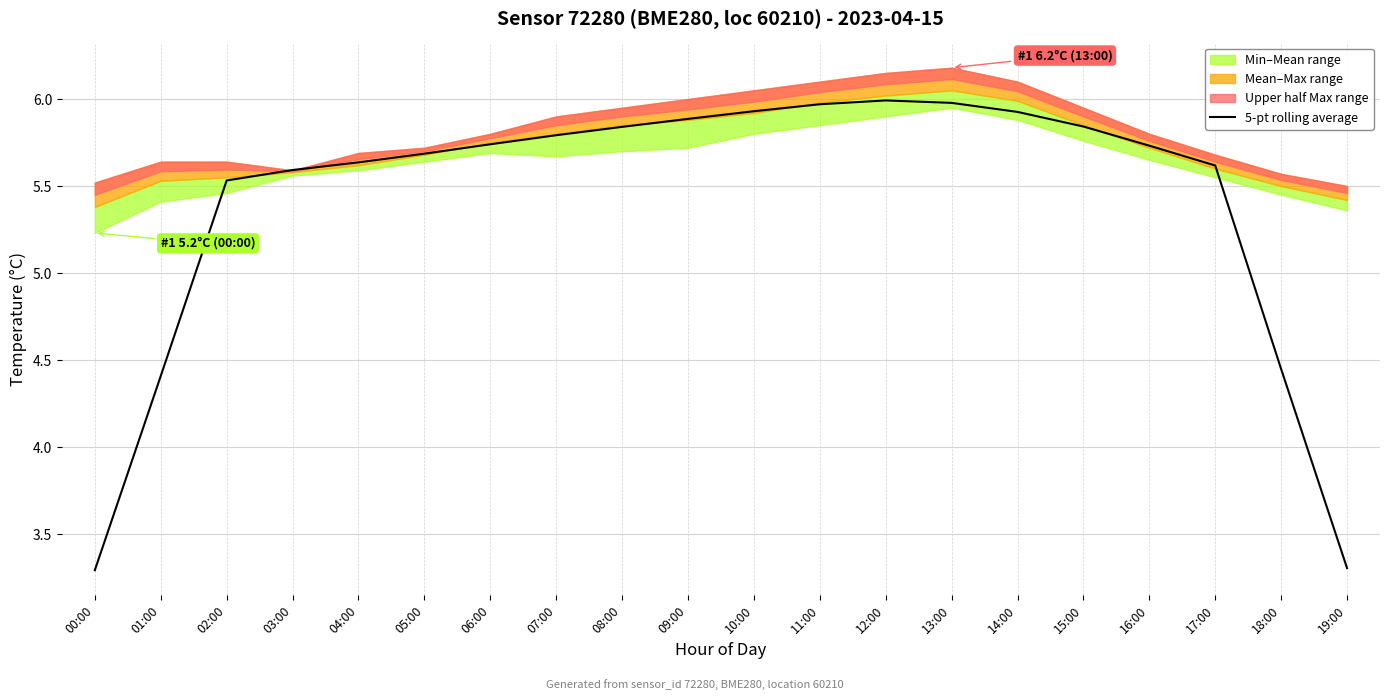

What is the change in value from 08:00 to 16:00?

-0.1